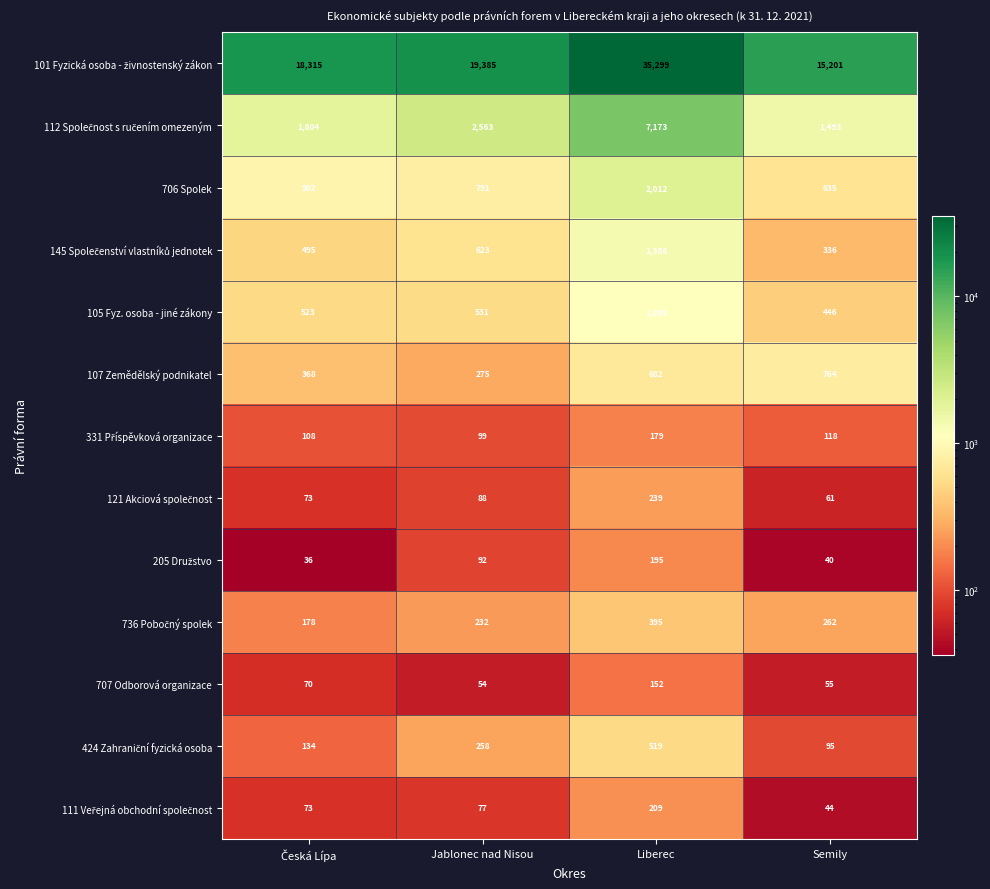

Is it true that 105 Fyz. osoba - jiné zákony equals 210 at Semily?

False